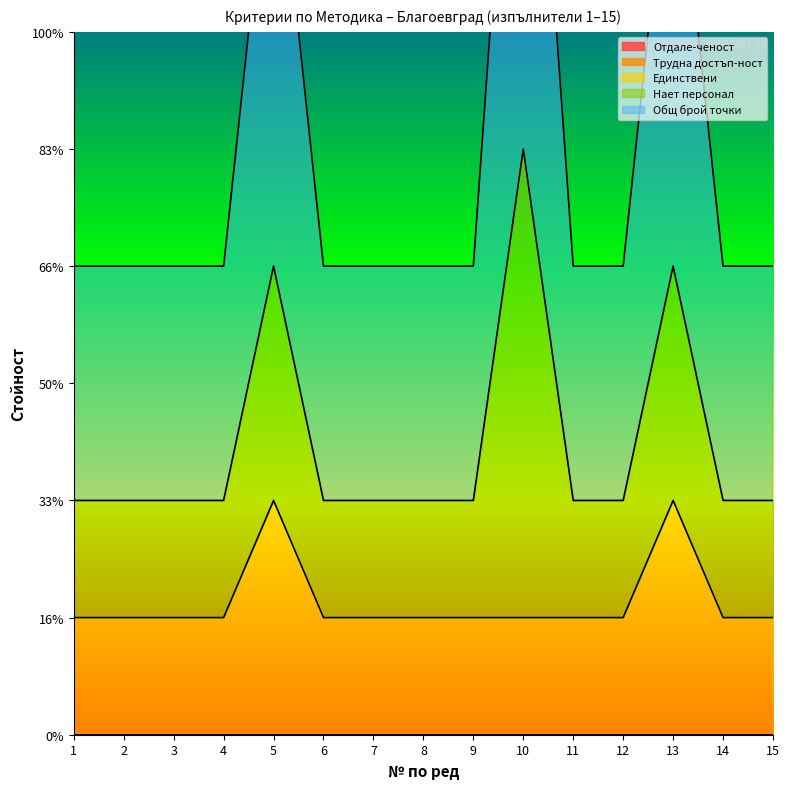

What value does the Нает персонал series have at 11?

1